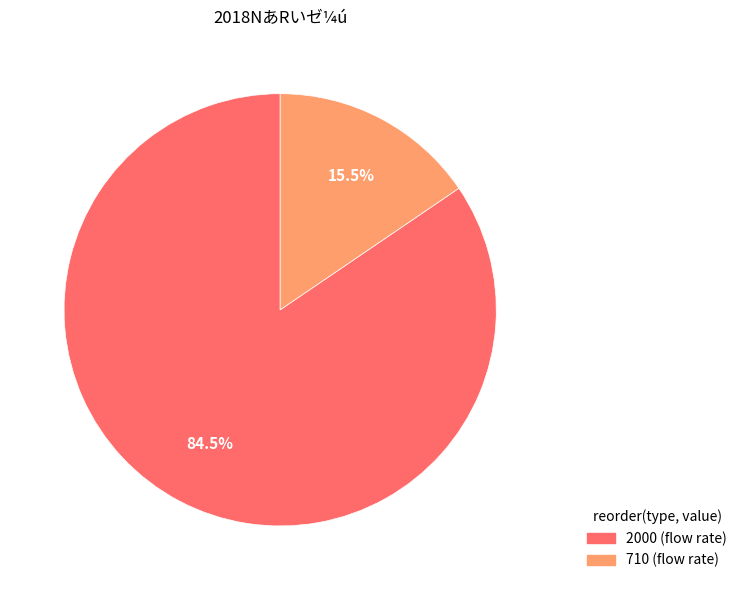

Does 2000 account for over 50% of the chart?

Yes